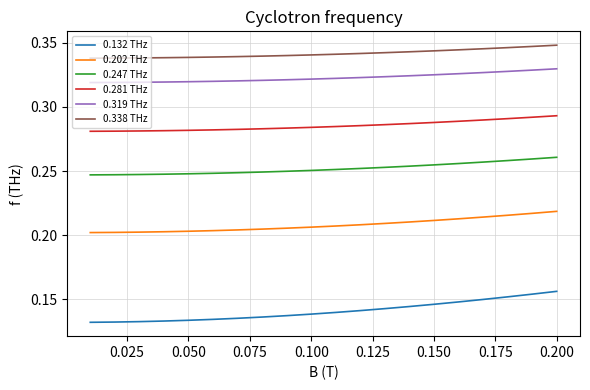

At how many categories does at least one series exceed 0?

20